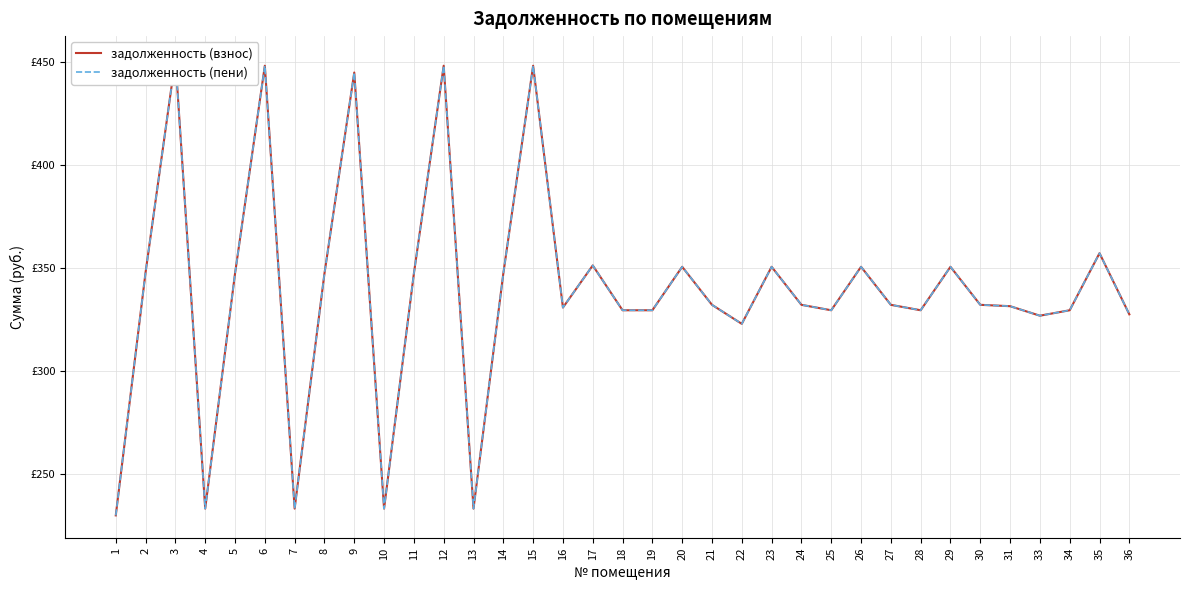

How many lines are shown in the chart?

2